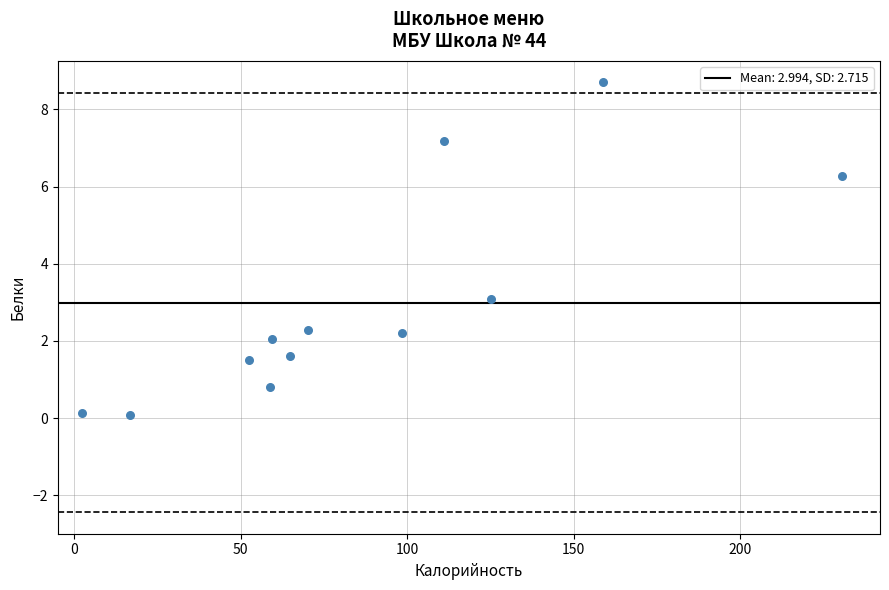

What is the range of X values (max minus min)?

228.4